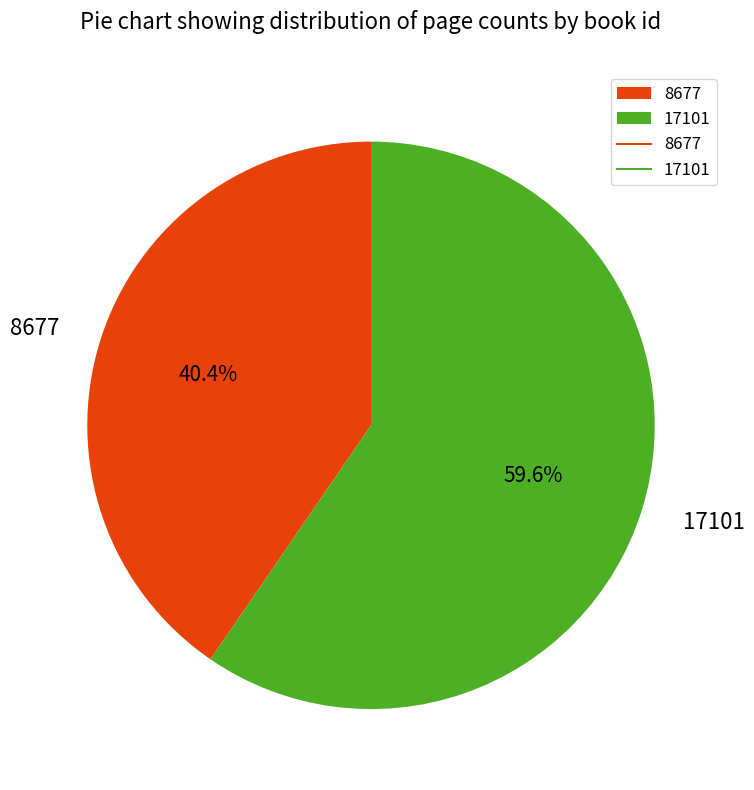

How many segments does this pie chart have?

2